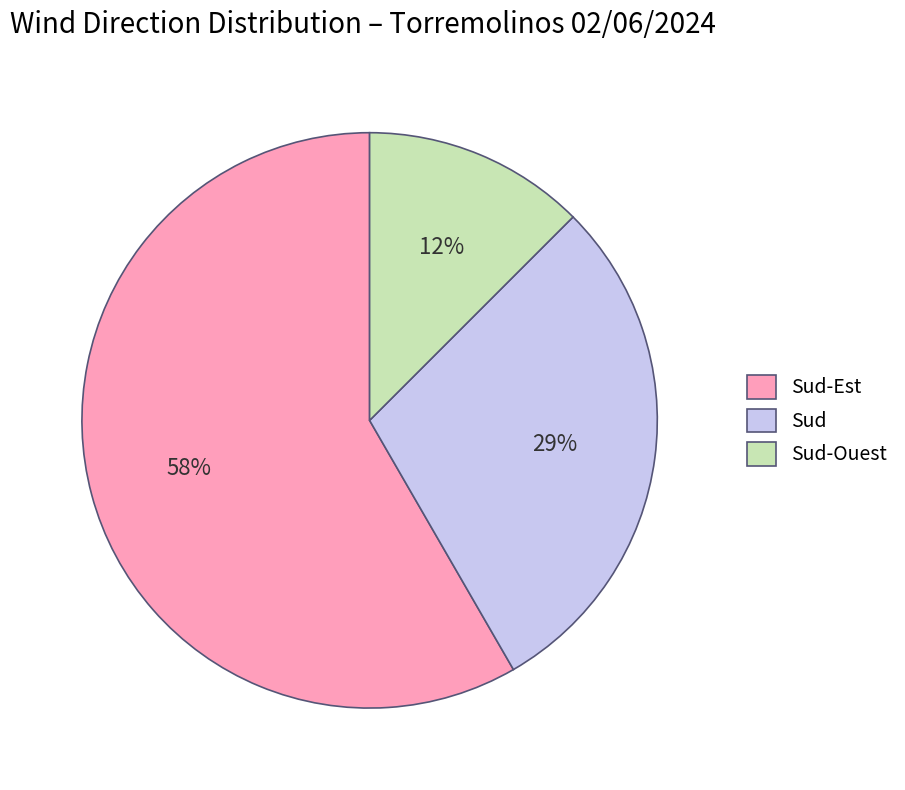

To the nearest percent, what is the difference between the largest and smallest slice percentages?

46%